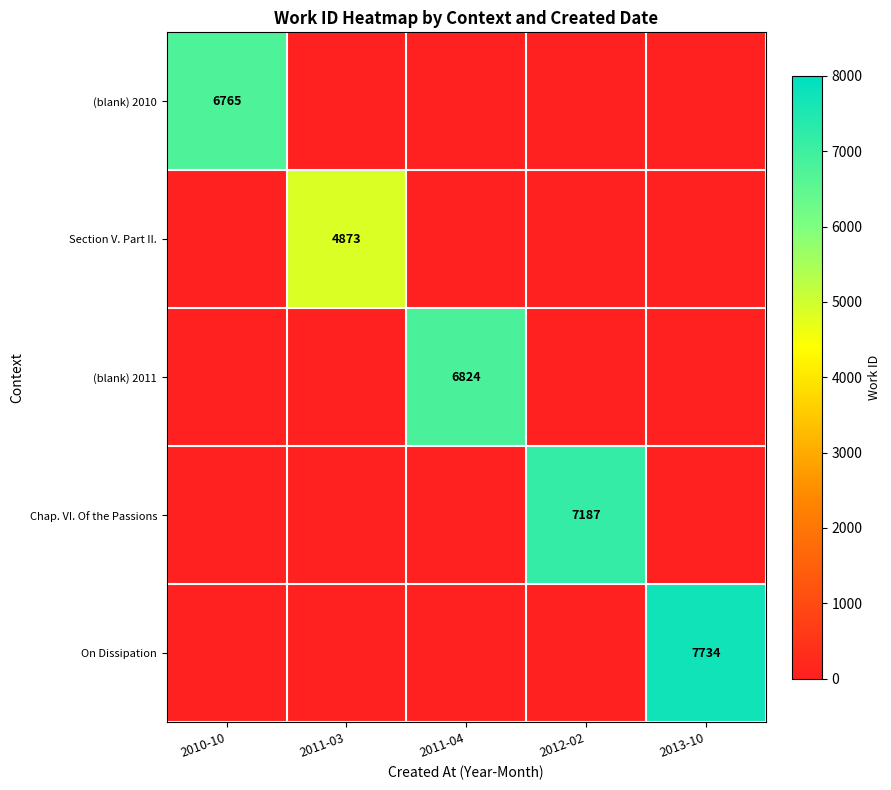

Is it true that On Dissipation equals 7734 at 2013-10?

True